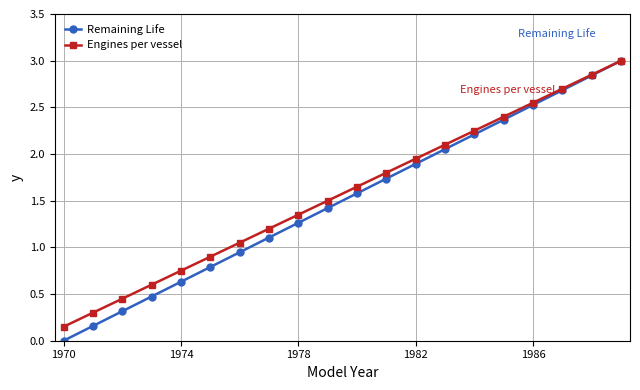

What is the maximum value shown in the chart?

3.0